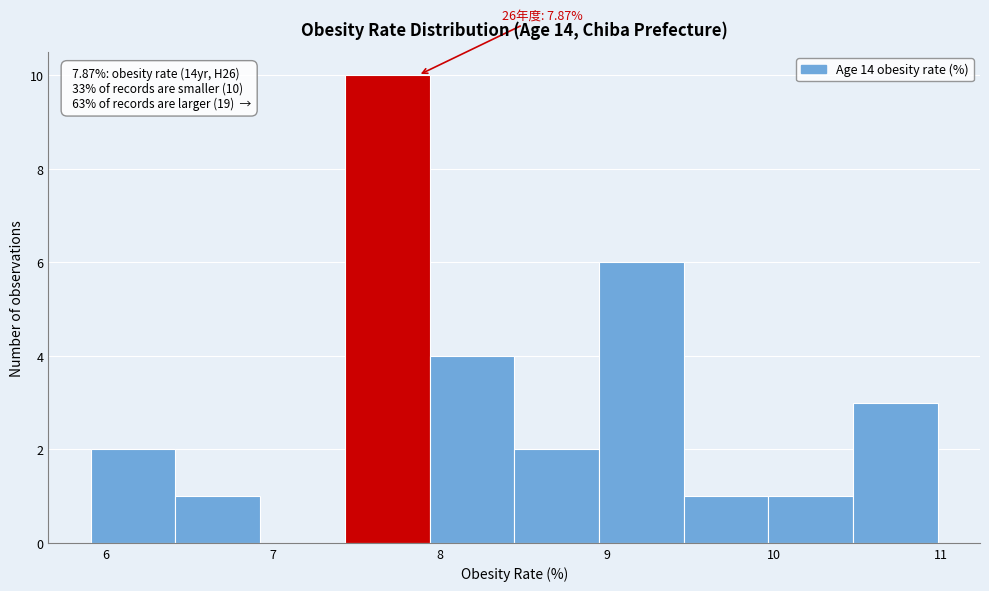

Which range on the x-axis has the tallest bar?

7.4 to 7.9